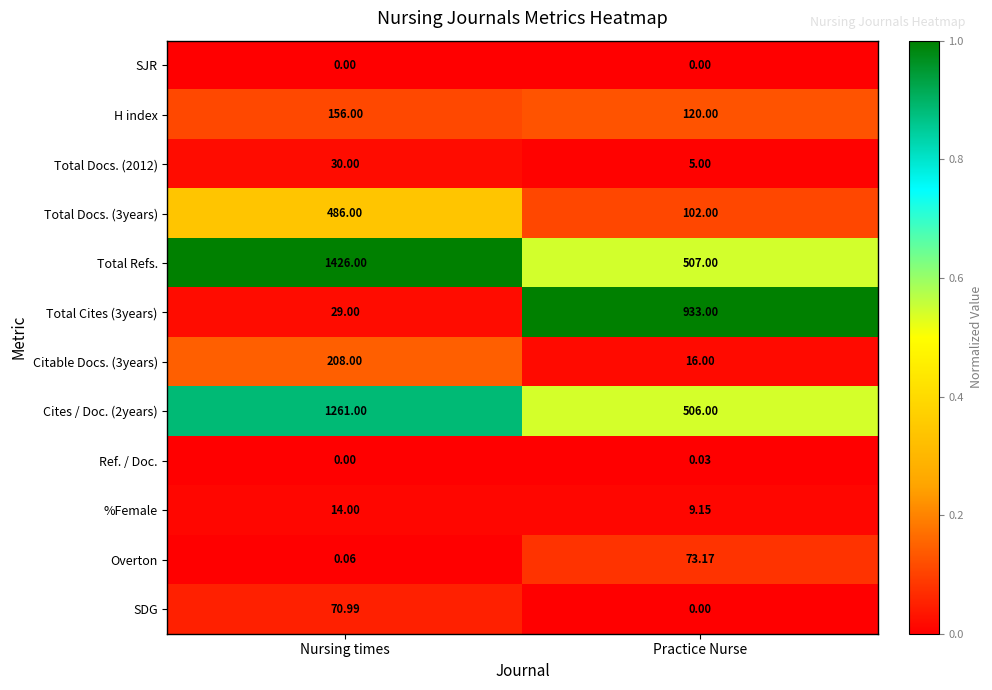

Which series has the largest total across all categories?

Total Refs.